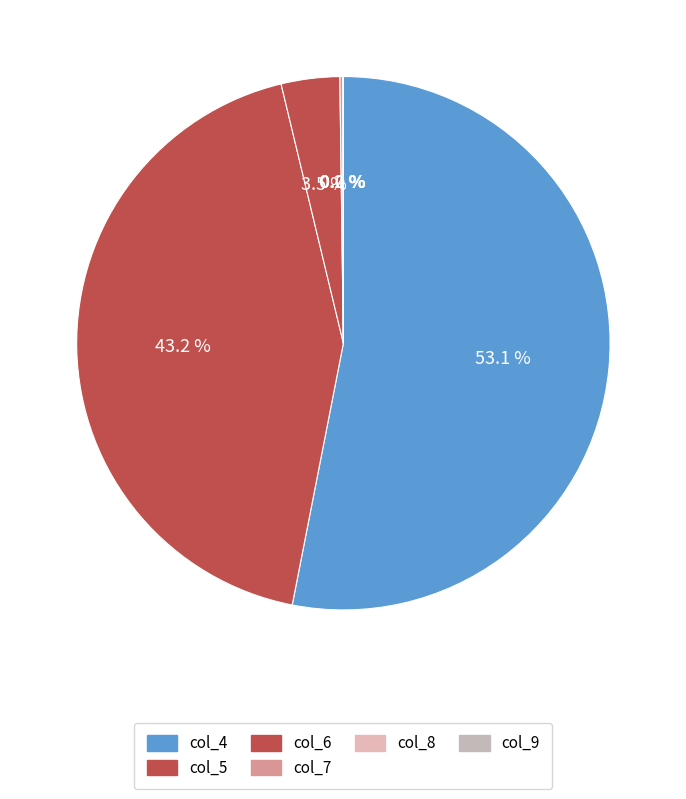

Which slice is the largest?

col_4